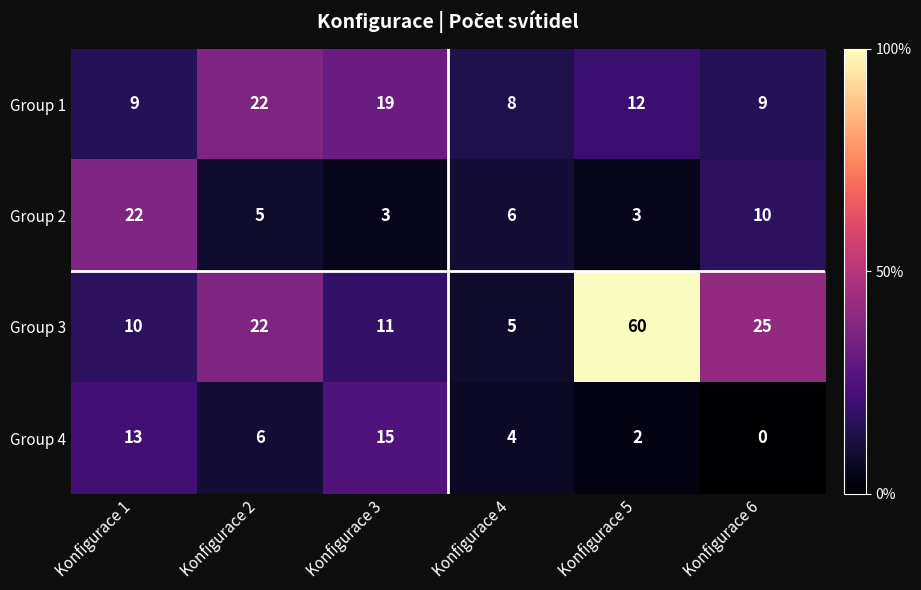

The Group 3 series shows 11 at Konfigurace 3. True or false?

True